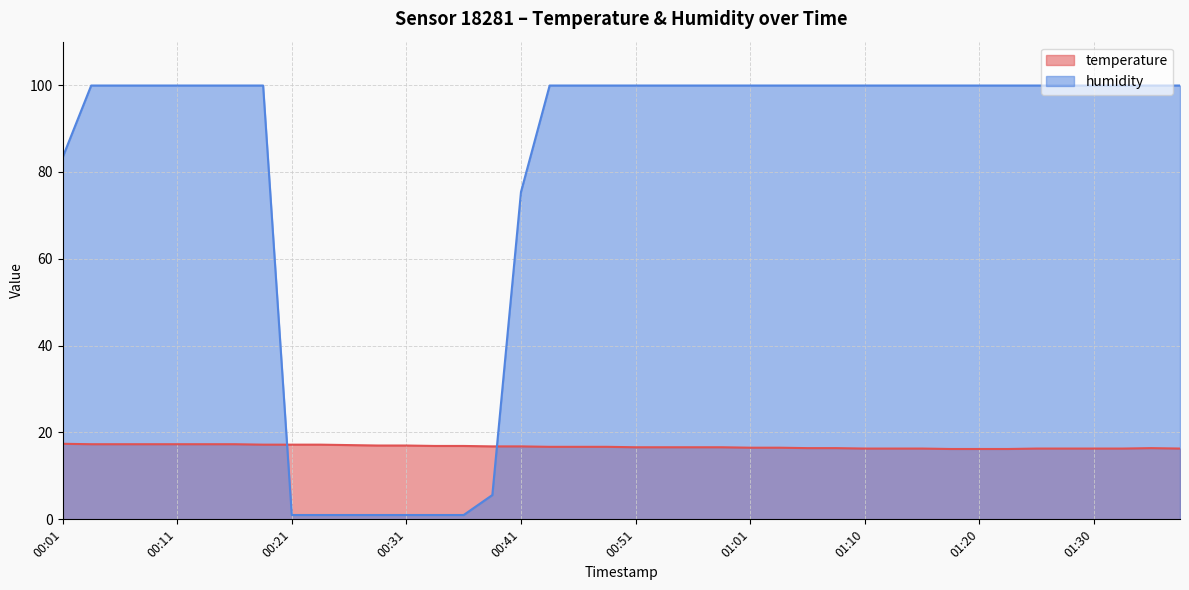

Between 01:20 and 01:30, which series saw the biggest shift?

temperature